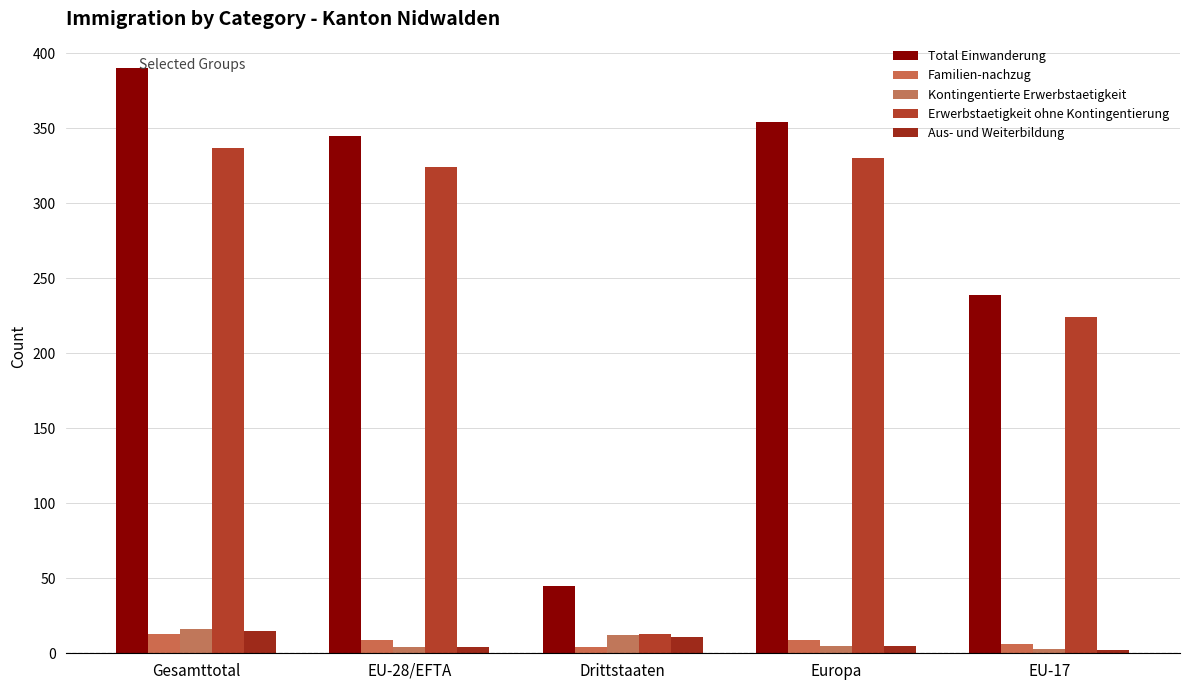

What position from the right is EU-28/EFTA?

4